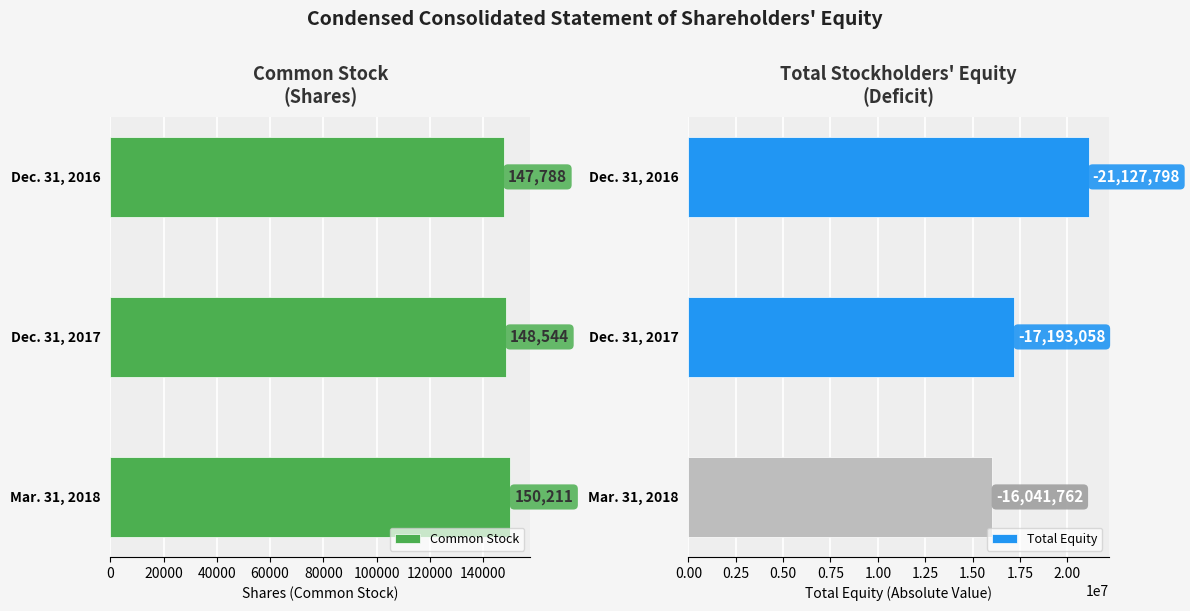

How many data points does each series have?

3